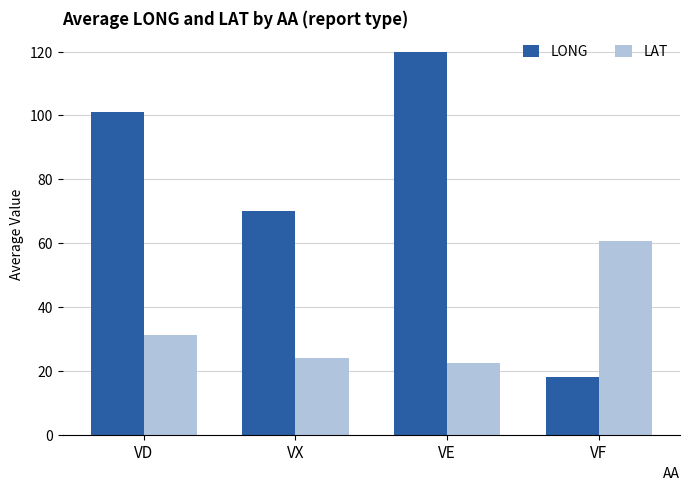

Reading left to right, what are all the values shown in this chart?

LONG: VD=101.0	VX=70.1	VE=120.0	VF=18.0
LAT: VD=31.2	VX=24.2	VE=22.4	VF=60.9